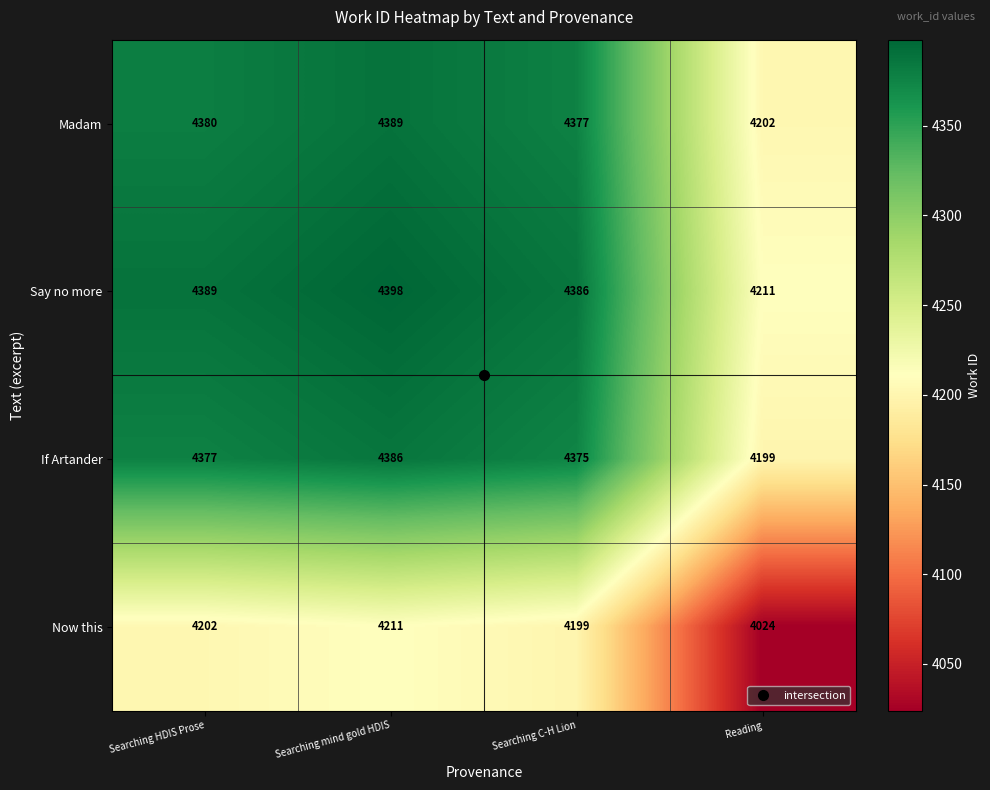

At which label does Now this reach its minimum?

Reading